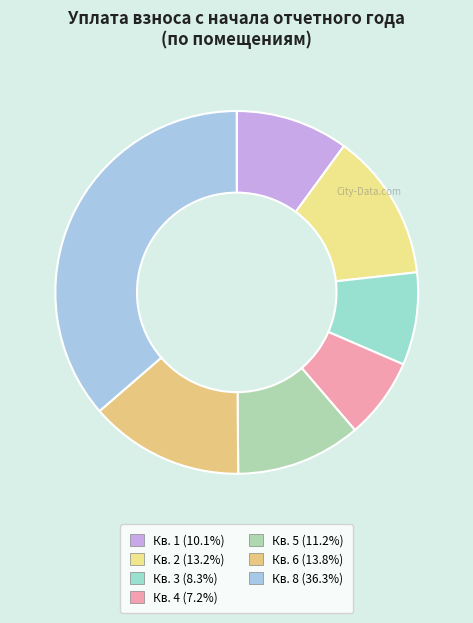

How many slices are in this pie chart?

7